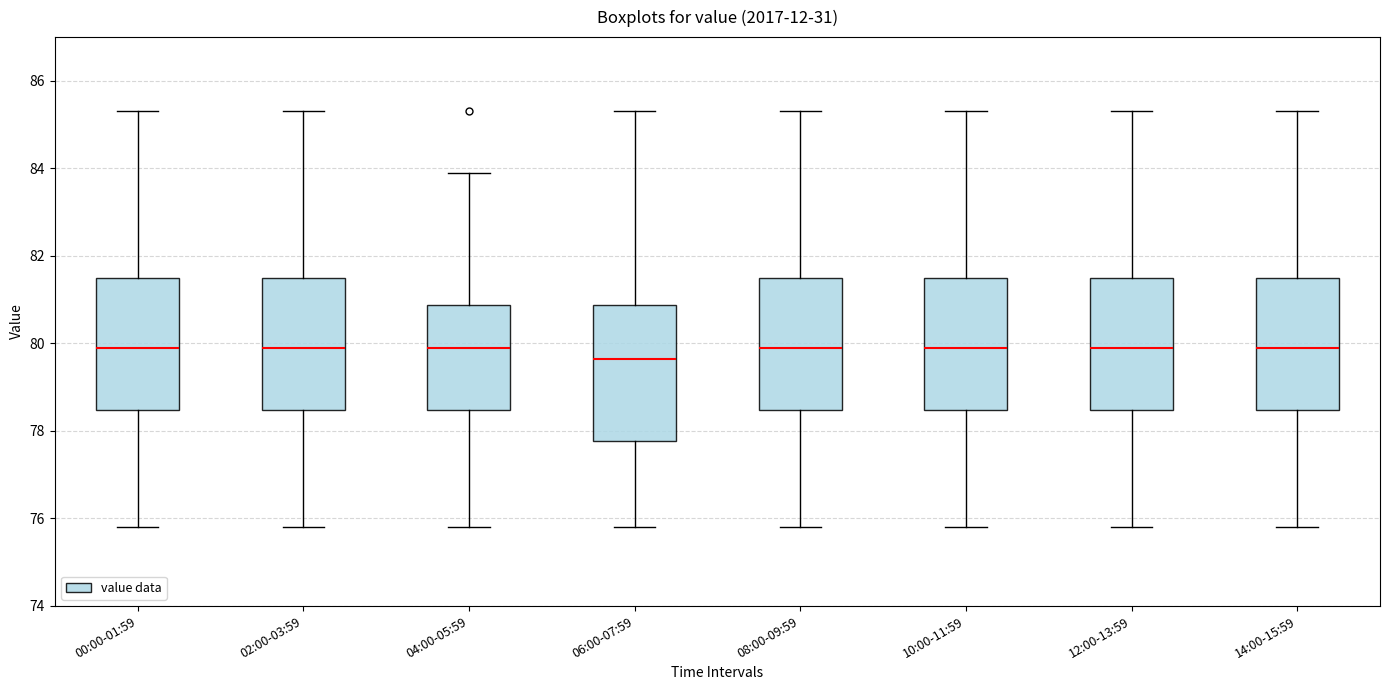

Reading left to right, transcribe this box plot: for each box, give where its median line is, the range the box spans, and where its two whiskers end, as read against the y-axis. The values are not printed on the chart, so give them approximately, as read against the axis.

00:00-01:59: median 80.0, box 78.4 to 81.6, whiskers 75.8 to 85.4
02:00-03:59: median 80.0, box 78.4 to 81.6, whiskers 75.8 to 85.4
04:00-05:59: median 80.0, box 78.4 to 80.8, whiskers 75.8 to 84.0
06:00-07:59: median 79.6, box 77.8 to 80.8, whiskers 75.8 to 85.4
08:00-09:59: median 80.0, box 78.4 to 81.6, whiskers 75.8 to 85.4
10:00-11:59: median 80.0, box 78.4 to 81.6, whiskers 75.8 to 85.4
12:00-13:59: median 80.0, box 78.4 to 81.6, whiskers 75.8 to 85.4
14:00-15:59: median 80.0, box 78.4 to 81.6, whiskers 75.8 to 85.4